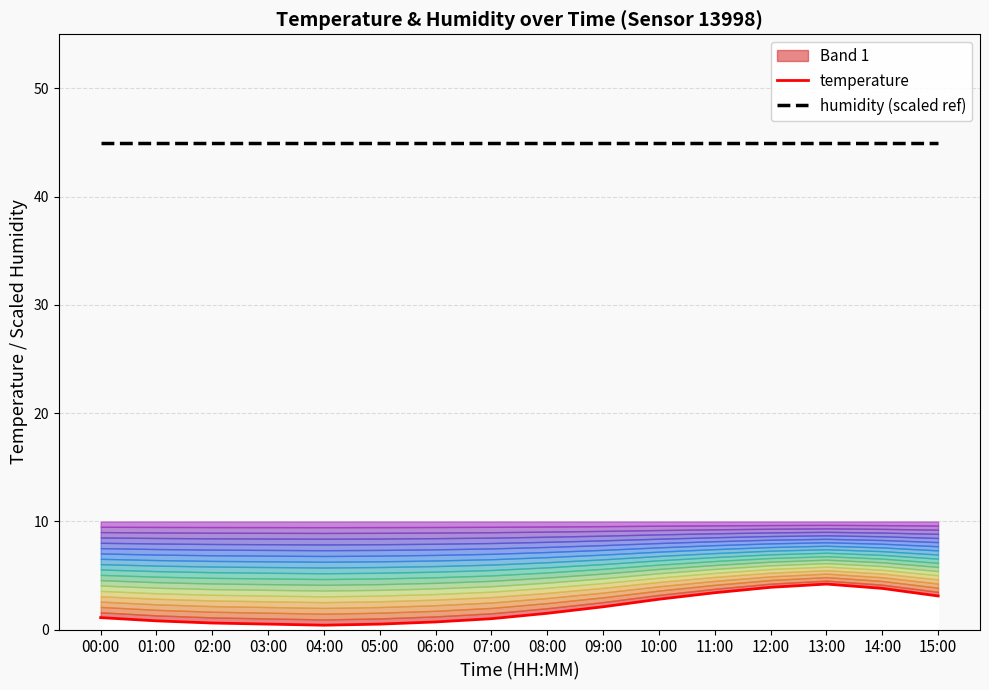

What is the difference between the maximum and minimum values in the temperature series?

3.8